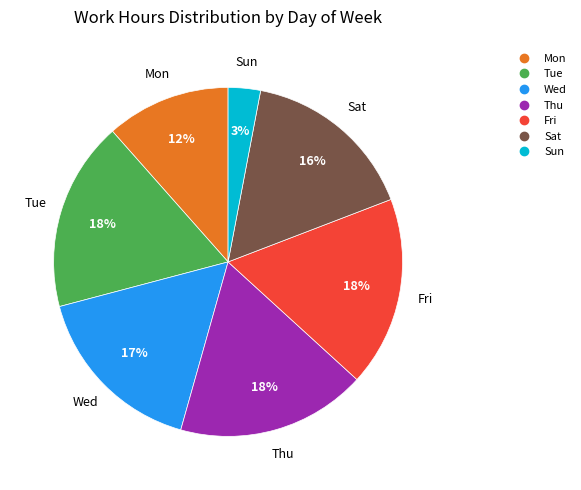

Does Sun represent more than half of the total?

No